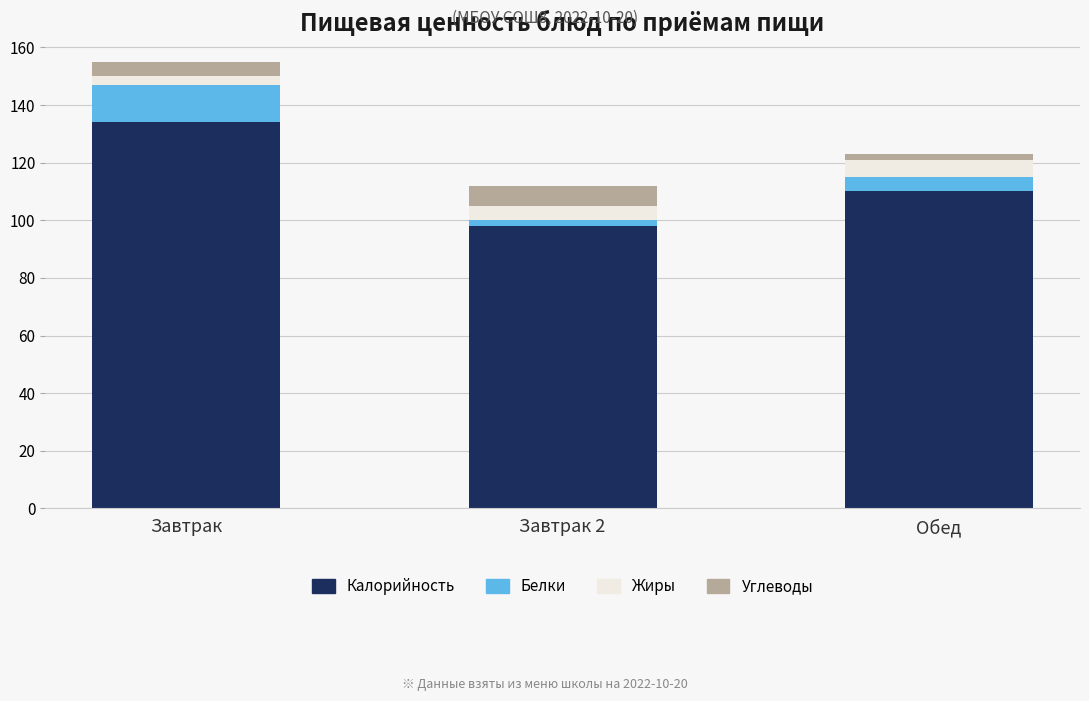

What are all the series names shown in the legend?

Калорийность, Белки, Жиры, Углеводы